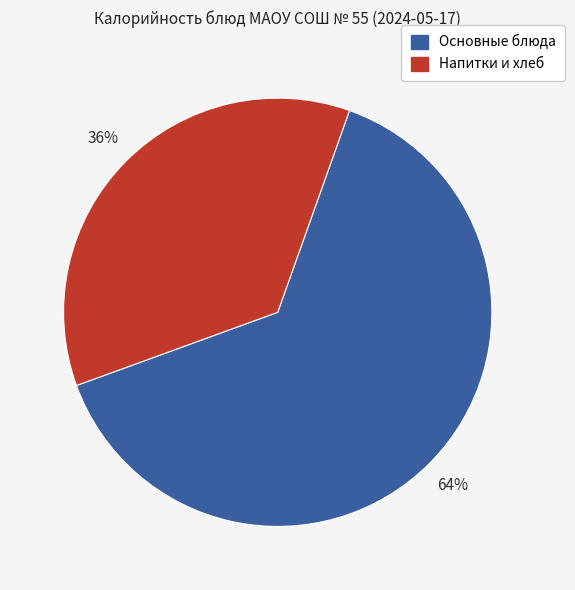

To the nearest percent, what is the difference between the largest and smallest slice percentages?

28%